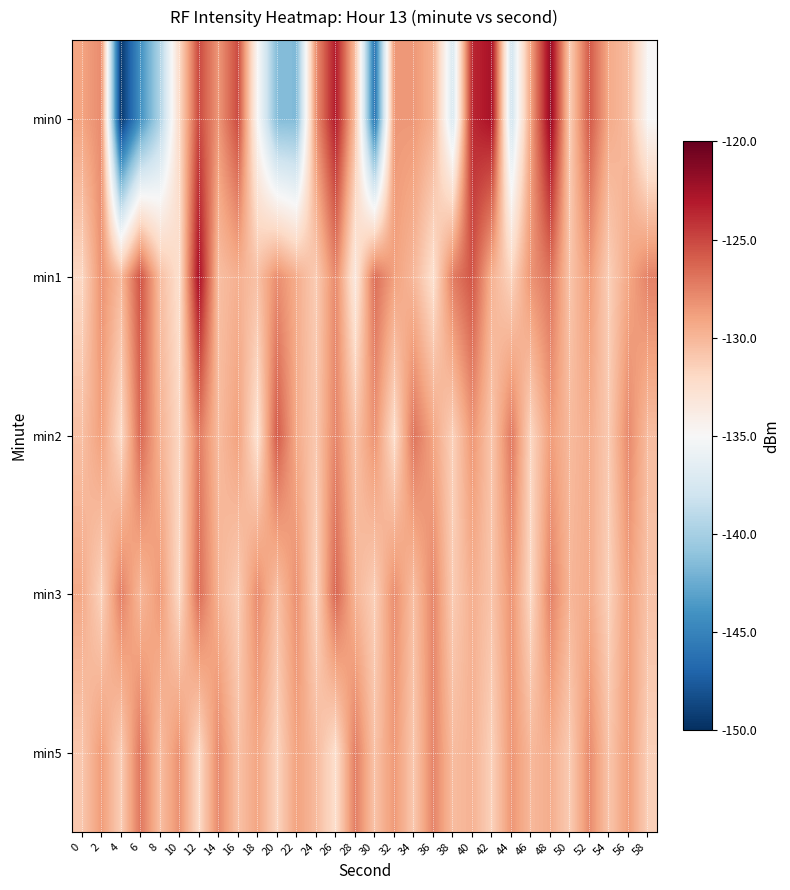

How many categories are shown in the chart?

30